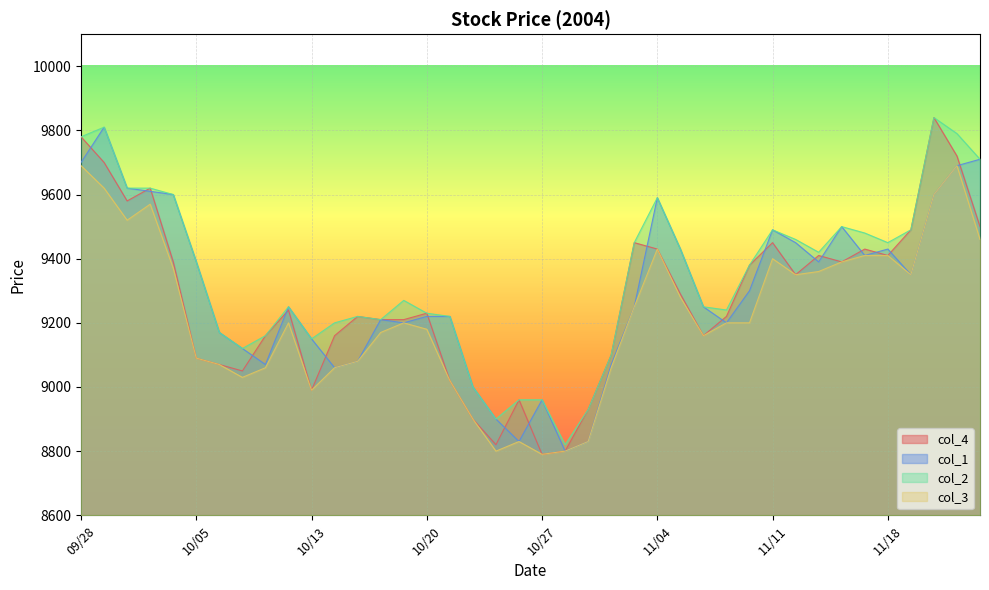

The value of col_3 at 10/28 is 5655. True or false?

False